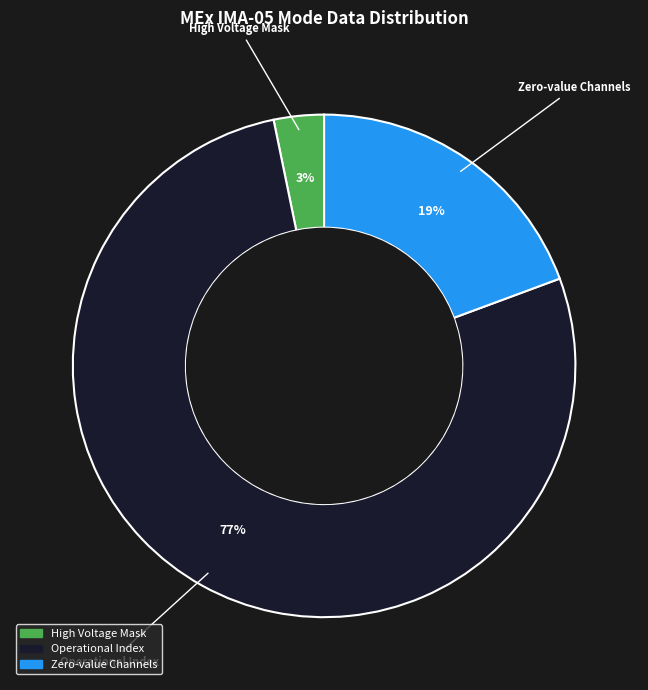

Is there any slice that represents more than half of the pie?

Yes